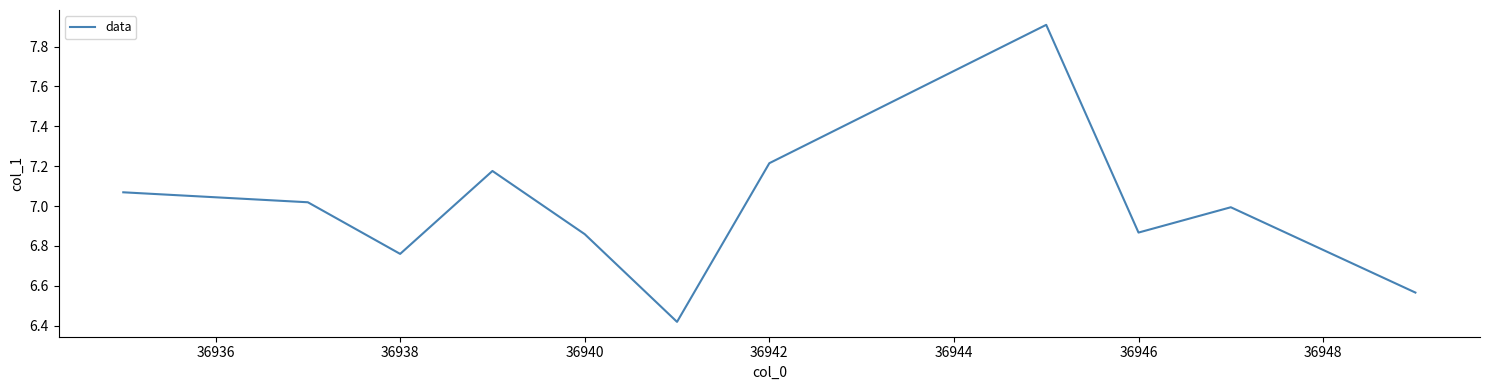

What is the greatest value displayed?

7.9